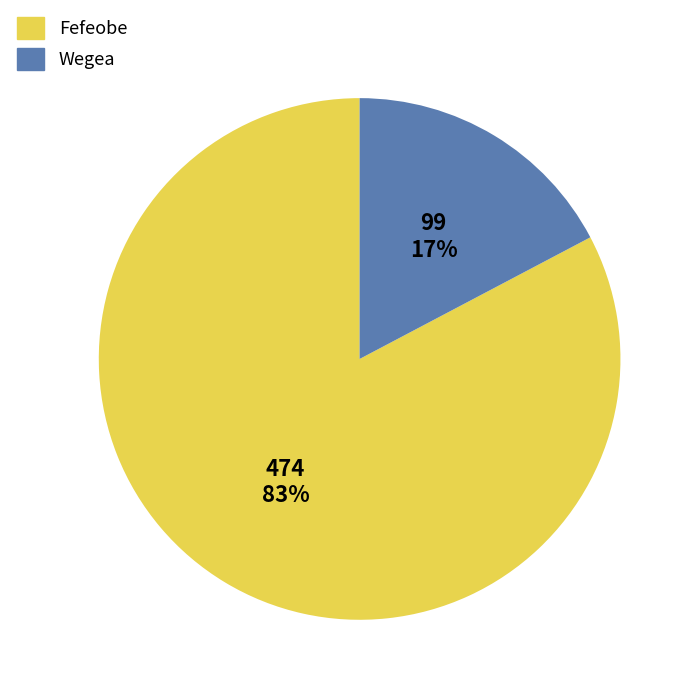

Is Fefeobe the majority of the pie?

Yes